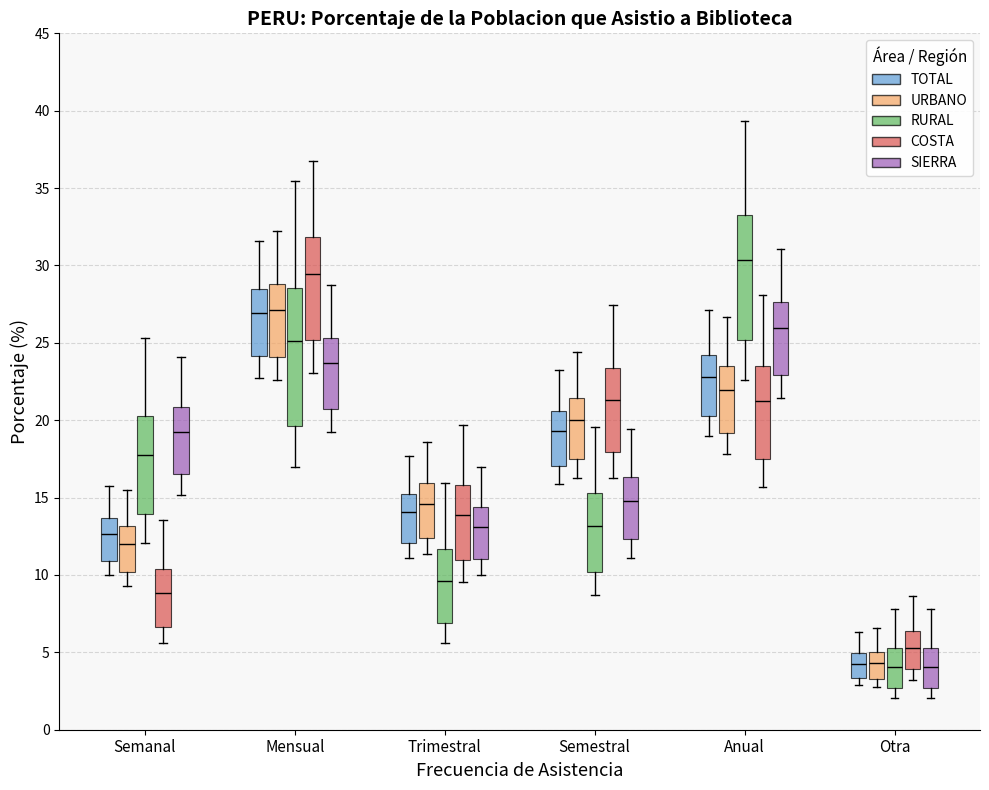

Reading left to right, read every box against the y-axis: the position of its median line, the range the box covers, and the ends of its whiskers. The values are not printed on the chart, so give them approximately, as read against the axis.

Semanal (TOTAL): median 12.5, box 11.0 to 13.5, whiskers 10.0 to 16.0
Semanal (URBANO): median 12.0, box 10.0 to 13.0, whiskers 9.5 to 15.5
Semanal (RURAL): median 18.0, box 14.0 to 20.5, whiskers 12.0 to 25.5
Semanal (COSTA): median 9.0, box 6.5 to 10.5, whiskers 5.5 to 13.5
Semanal (SIERRA): median 19.0, box 16.5 to 21.0, whiskers 15.0 to 24.0
Mensual (TOTAL): median 27.0, box 24.0 to 28.5, whiskers 22.5 to 31.5
Mensual (URBANO): median 27.0, box 24.0 to 29.0, whiskers 22.5 to 32.0
Mensual (RURAL): median 25.0, box 19.5 to 28.5, whiskers 17.0 to 35.5
Mensual (COSTA): median 29.5, box 25.0 to 32.0, whiskers 23.0 to 36.5
Mensual (SIERRA): median 23.5, box 20.5 to 25.5, whiskers 19.5 to 28.5
Trimestral (TOTAL): median 14.0, box 12.0 to 15.5, whiskers 11.0 to 17.5
Trimestral (URBANO): median 14.5, box 12.5 to 16.0, whiskers 11.5 to 18.5
Trimestral (RURAL): median 9.5, box 7.0 to 11.5, whiskers 5.5 to 16.0
Trimestral (COSTA): median 14.0, box 11.0 to 16.0, whiskers 9.5 to 19.5
Trimestral (SIERRA): median 13.0, box 11.0 to 14.5, whiskers 10.0 to 17.0
Semestral (TOTAL): median 19.5, box 17.0 to 20.5, whiskers 16.0 to 23.5
Semestral (URBANO): median 20.0, box 17.5 to 21.5, whiskers 16.5 to 24.5
Semestral (RURAL): median 13.0, box 10.0 to 15.5, whiskers 8.5 to 19.5
Semestral (COSTA): median 21.5, box 18.0 to 23.5, whiskers 16.5 to 27.5
Semestral (SIERRA): median 15.0, box 12.5 to 16.5, whiskers 11.0 to 19.5
Anual (TOTAL): median 23.0, box 20.5 to 24.0, whiskers 19.0 to 27.0
Anual (URBANO): median 22.0, box 19.0 to 23.5, whiskers 18.0 to 26.5
Anual (RURAL): median 30.5, box 25.0 to 33.5, whiskers 22.5 to 39.5
Anual (COSTA): median 21.0, box 17.5 to 23.5, whiskers 15.5 to 28.0
Anual (SIERRA): median 26.0, box 23.0 to 27.5, whiskers 21.5 to 31.0
Otra (TOTAL): median 4.5, box 3.5 to 5.0, whiskers 3.0 to 6.5
Otra (URBANO): median 4.5, box 3.5 to 5.0, whiskers 3.0 to 6.5
Otra (RURAL): median 4.0, box 2.5 to 5.5, whiskers 2.0 to 8.0
Otra (COSTA): median 5.5, box 4.0 to 6.5, whiskers 3.0 to 8.5
Otra (SIERRA): median 4.0, box 2.5 to 5.5, whiskers 2.0 to 8.0